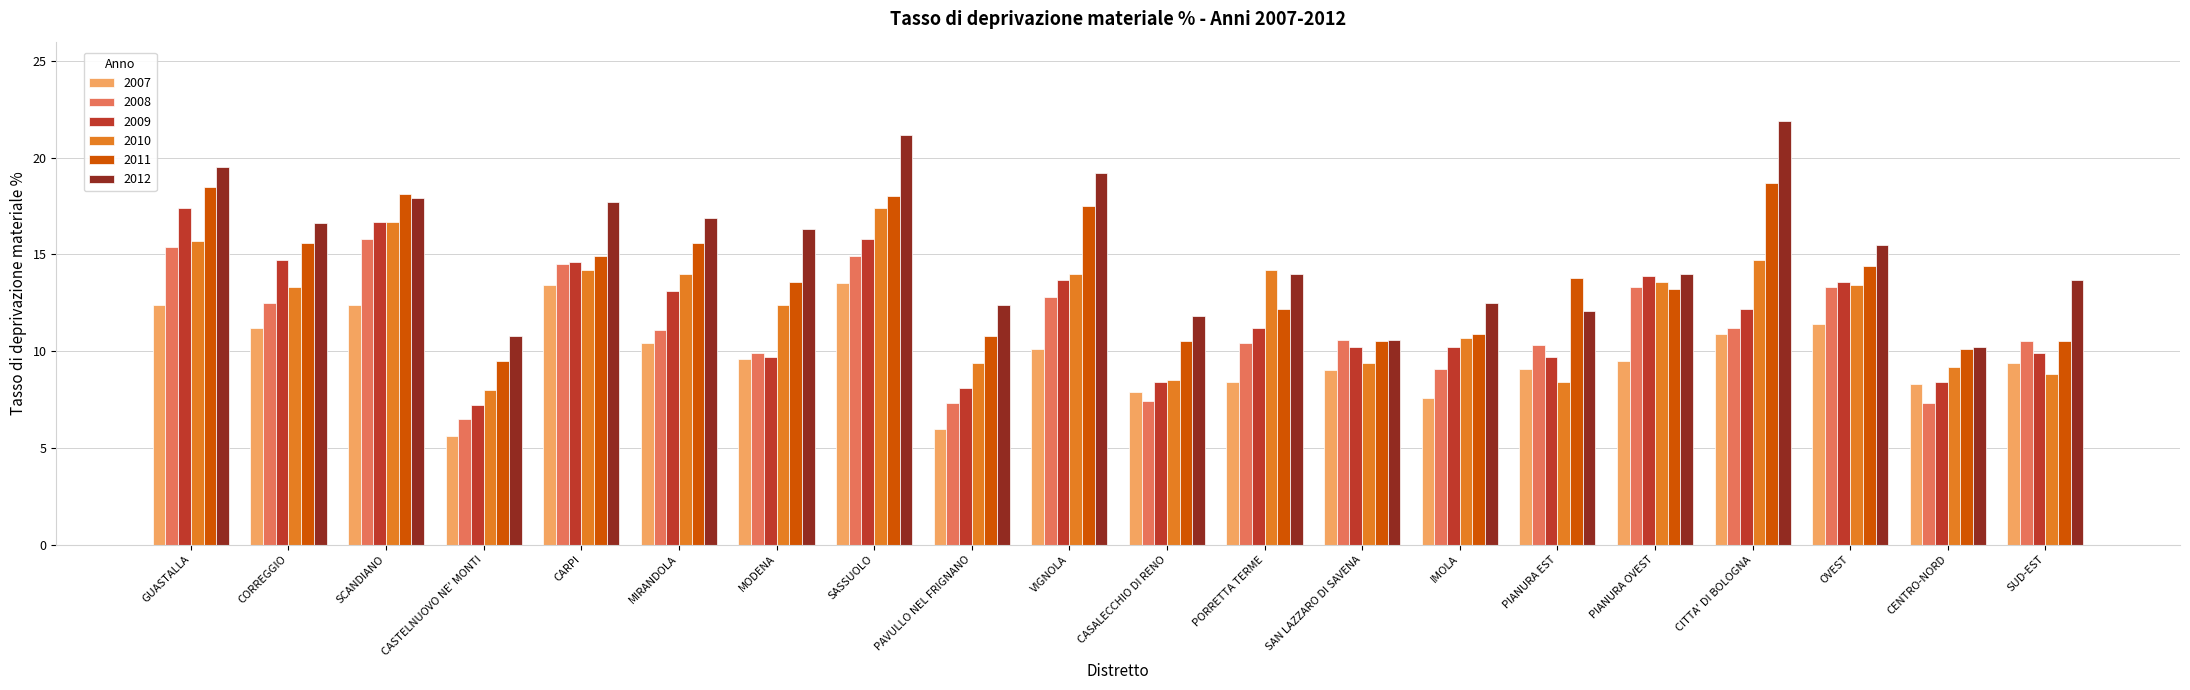

Is the value of 2011 at SCANDIANO greater than the value of 2007 at IMOLA?

Yes